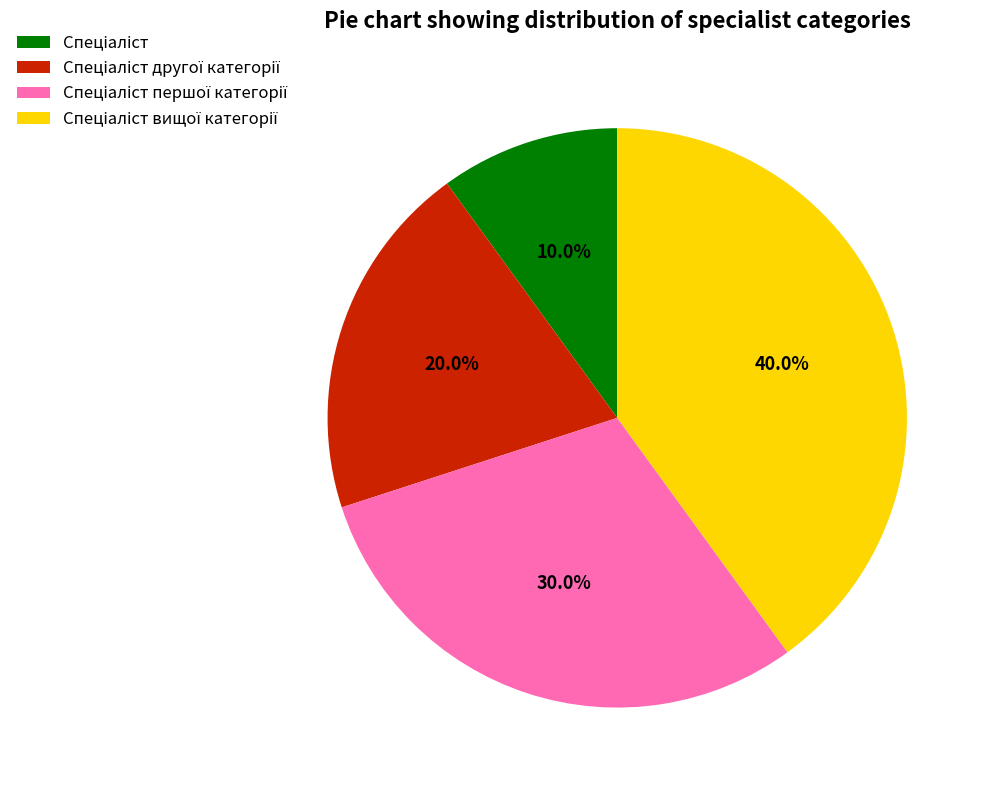

Is there a majority slice in this chart?

No